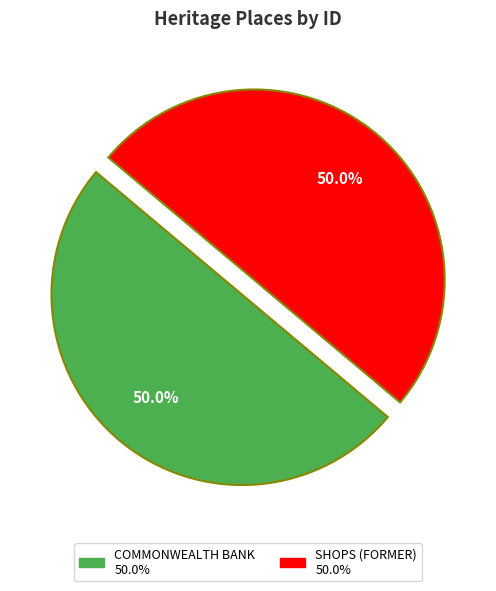

Is the sum of SHOPS (FORMER) and COMMONWEALTH BANK greater than half?

Yes